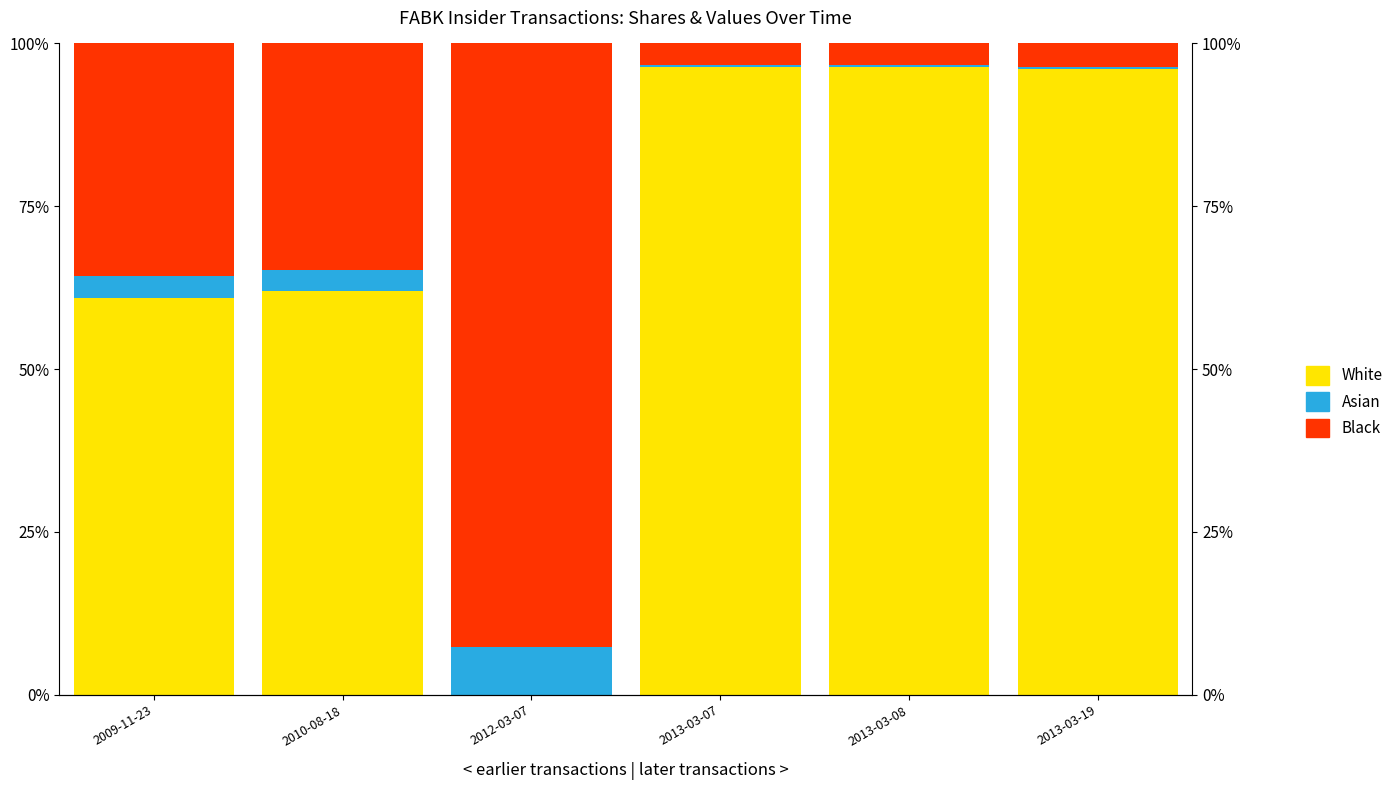

At which label is White closest to 48?

2009-11-23